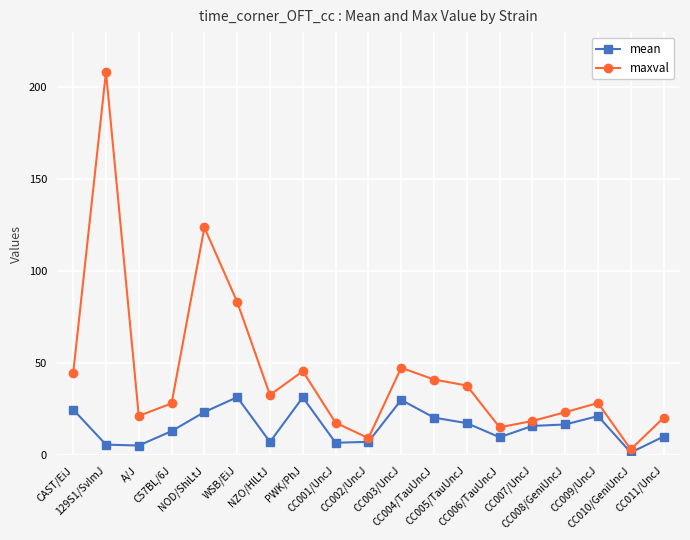

Rank the series by their average value, from lowest to highest.

mean, maxval